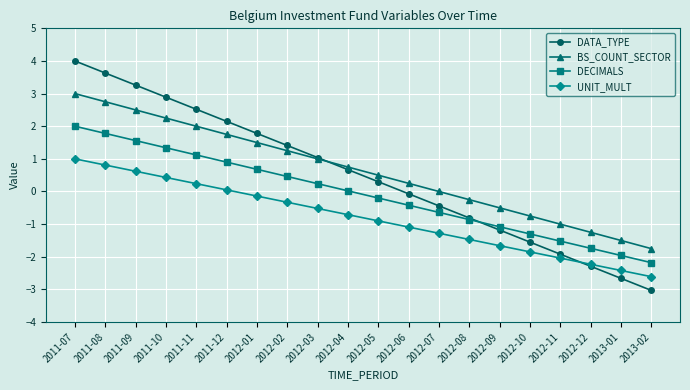

Is this an area chart (filled region under the line)?

No